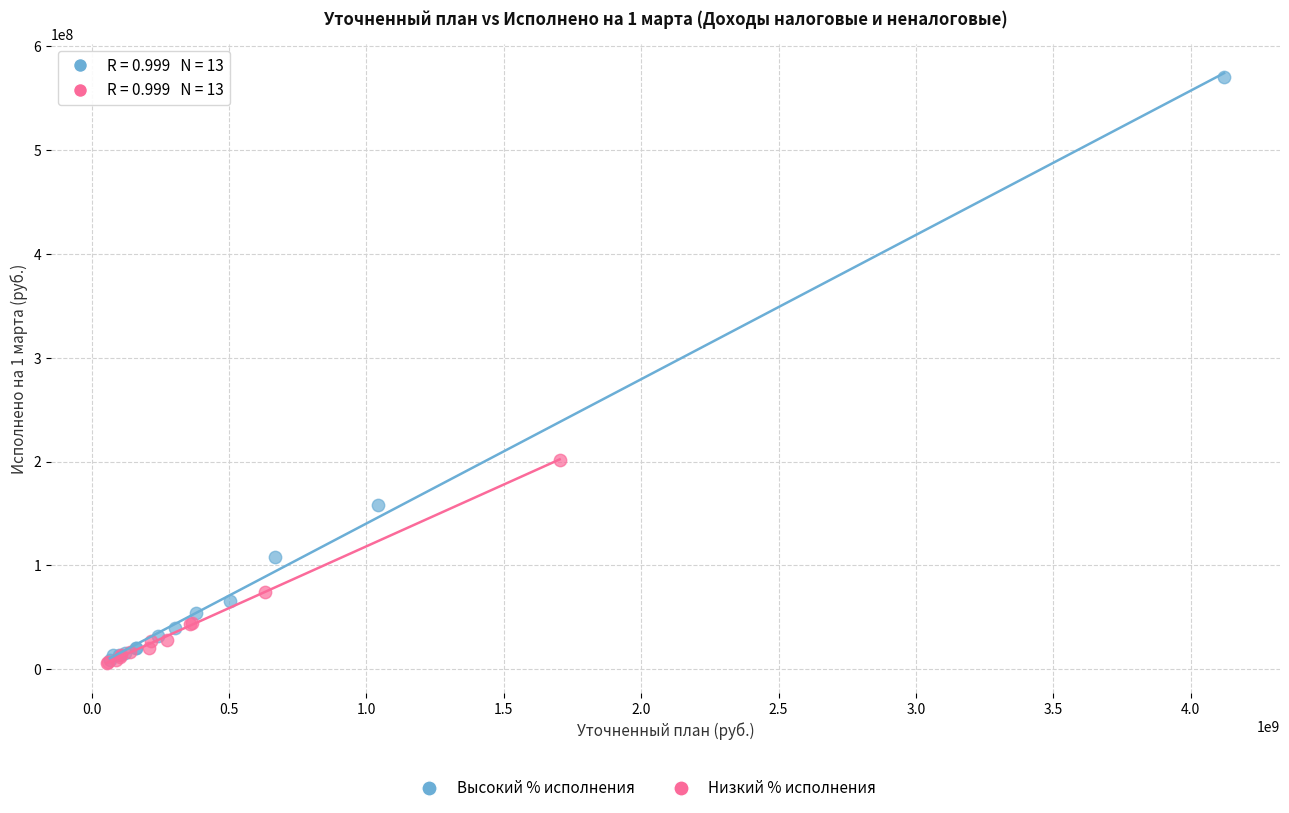

Which series has the widest spread of Y values?

Высокий % исполнения